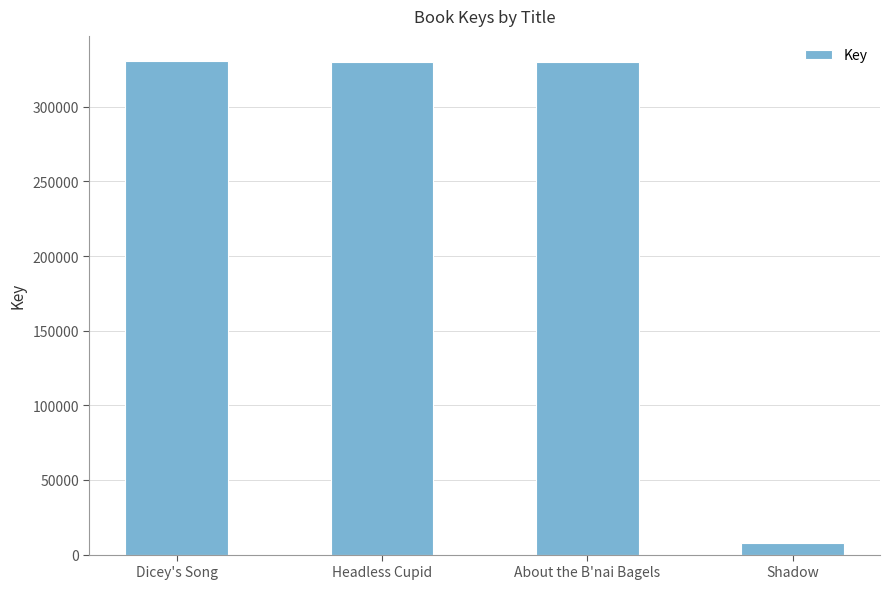

What is the difference between the maximum and minimum values?

323015